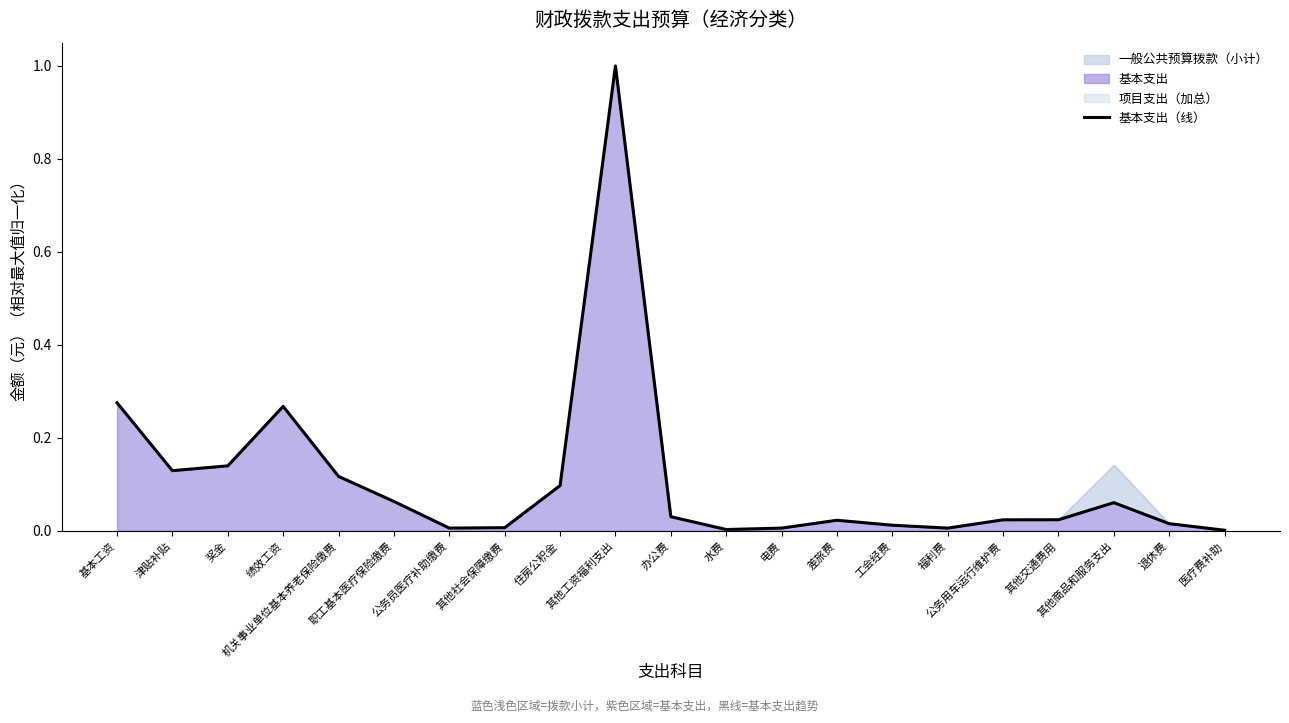

At which category does the chart reach its peak across all series?

其他工资福利支出